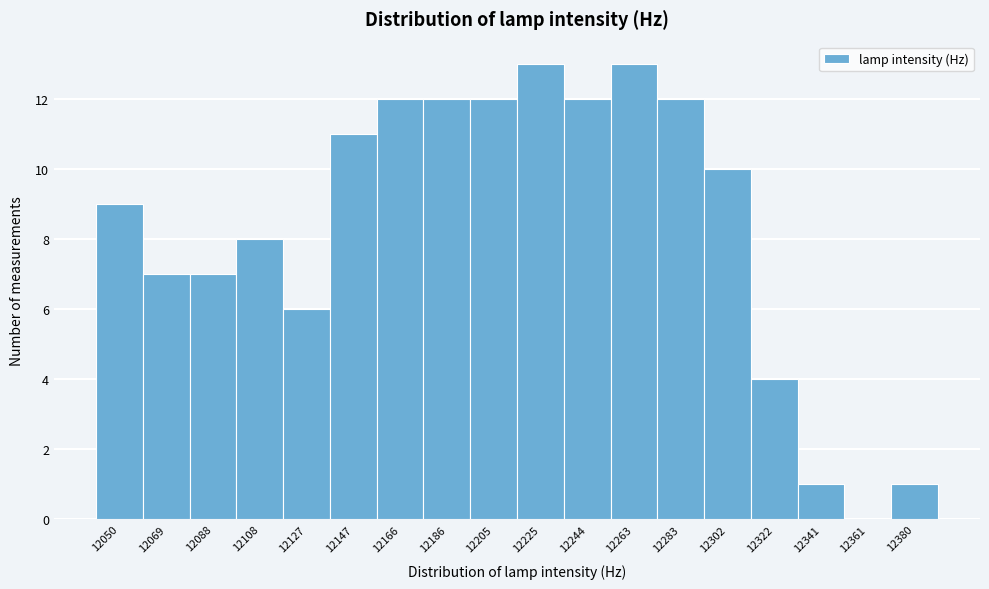

Reading left to right, extract all data points from this chart.

12050=9	12069=7	12088=7	12108=8	12127=6	12147=11	12166=12	12186=12	12205=12	12225=13	12244=12	12263=13	12283=12	12302=10	12322=4	12341=1	12361=0	12380=1